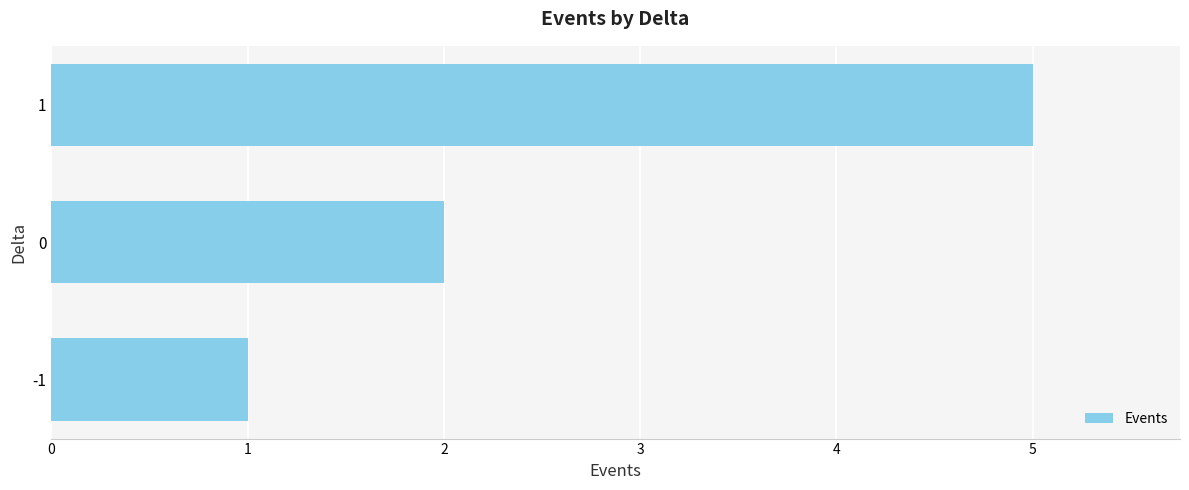

What is the difference between the values at 0 and 1?

3